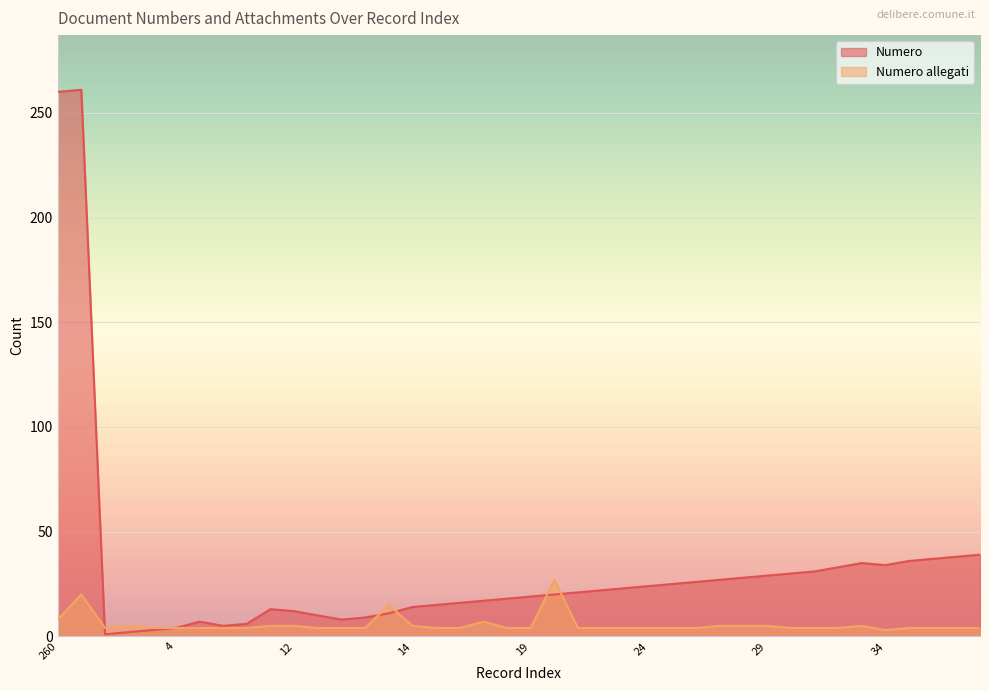

Is the value of Numero allegati at 28 greater than the value of Numero at 19?

No